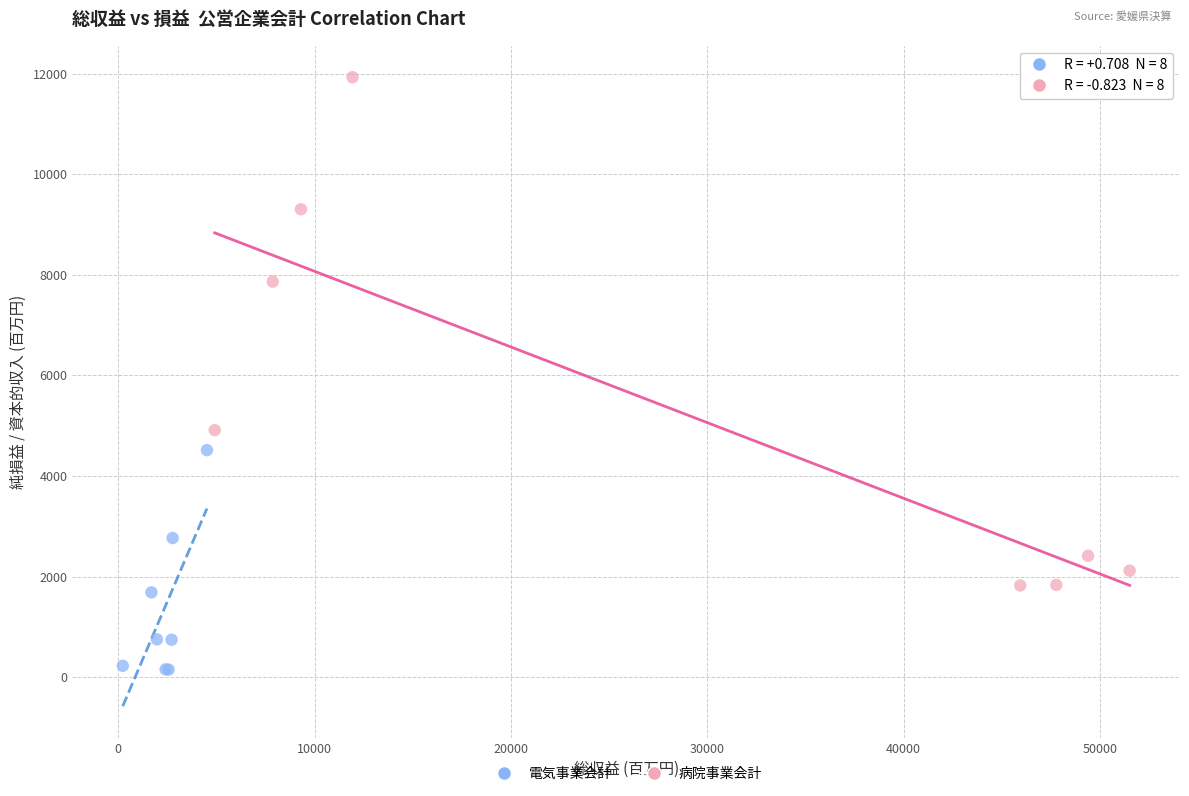

Which series reaches the minimum Y coordinate?

電気事業会計